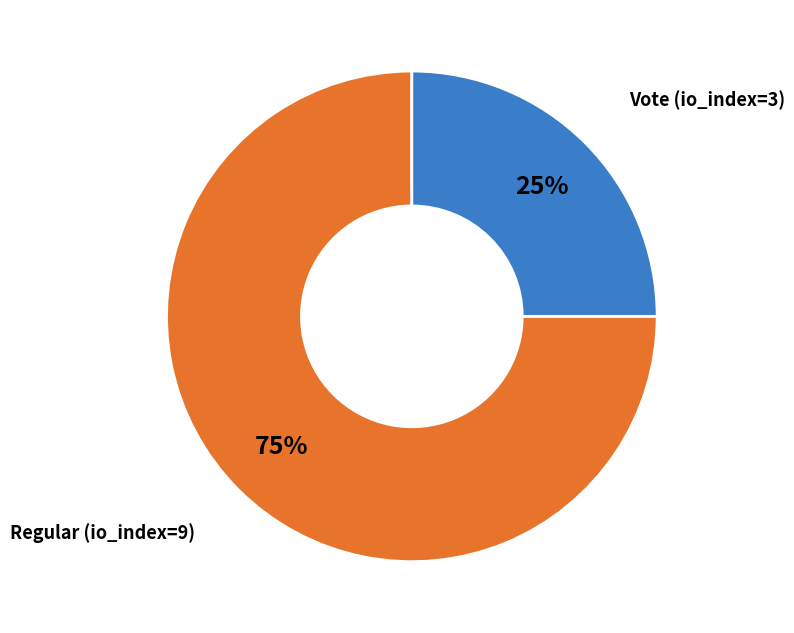

To the nearest percent, what is the average slice percentage?

50%